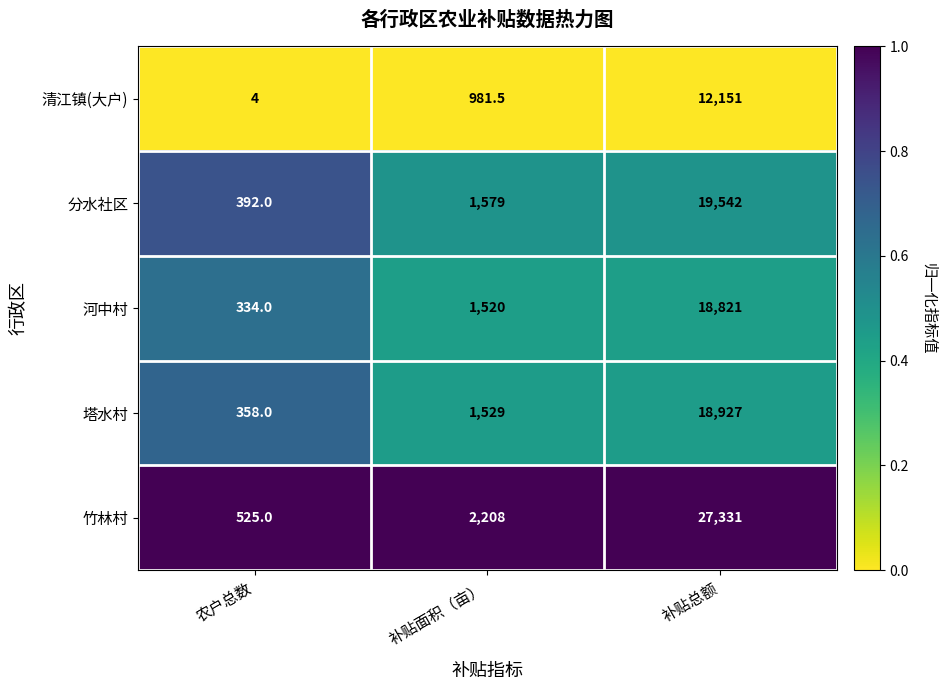

Which series changed the most between 农户总数 and 补贴面积（亩）?

竹林村